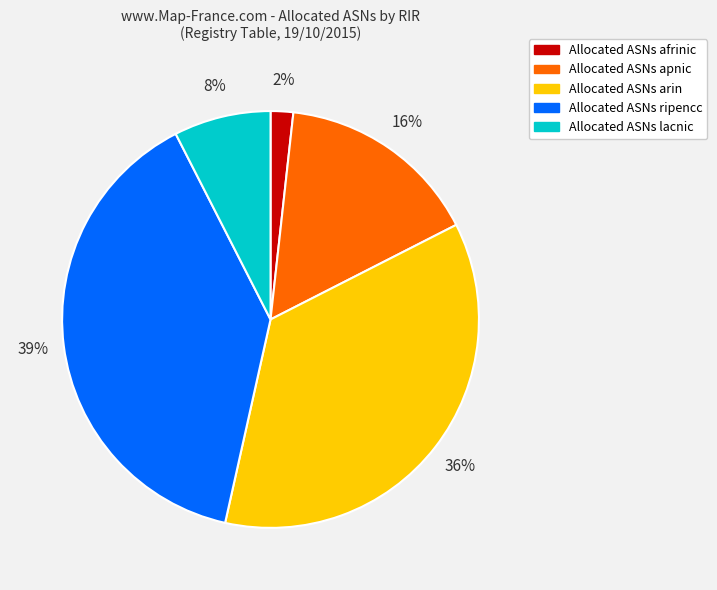

Is there any slice that represents more than half of the pie?

No